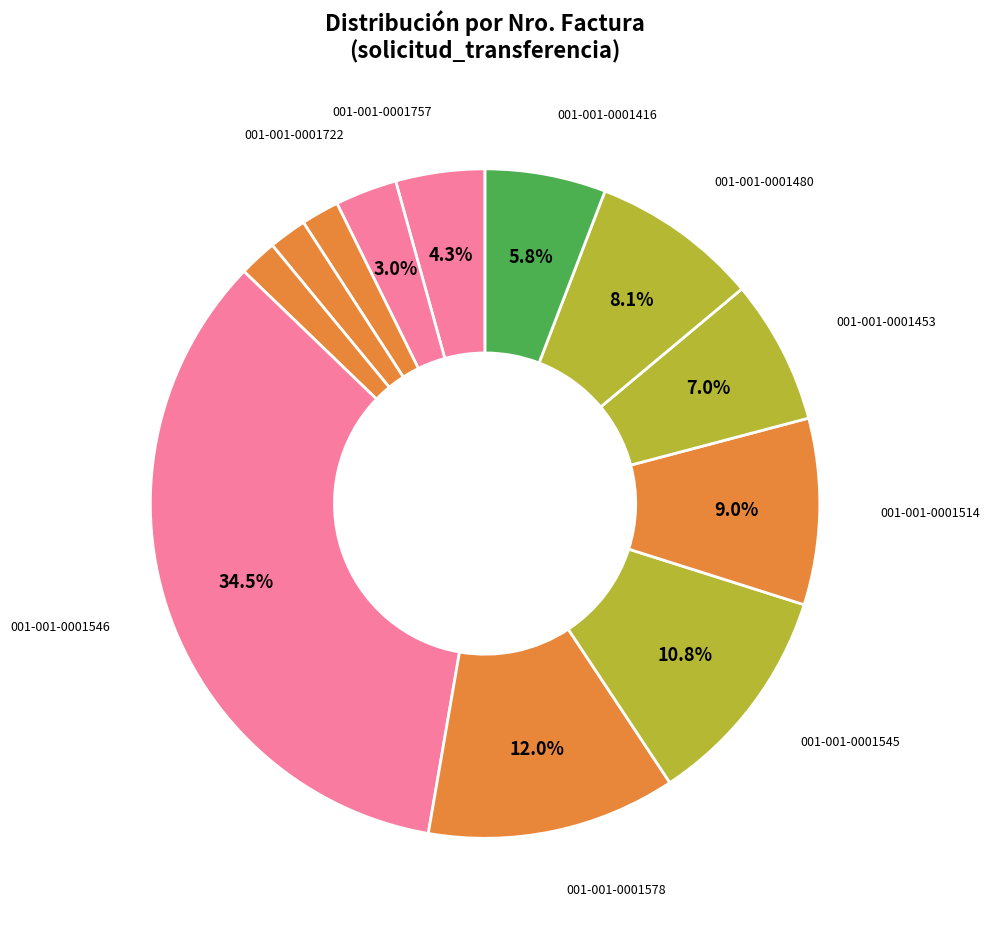

To the nearest percent, what is the average slice percentage?

8%